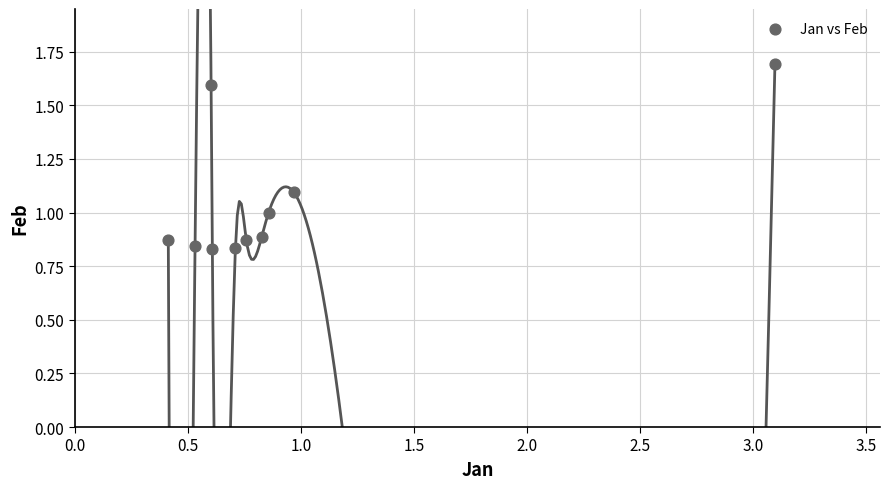

What is the average Y value?

1.1